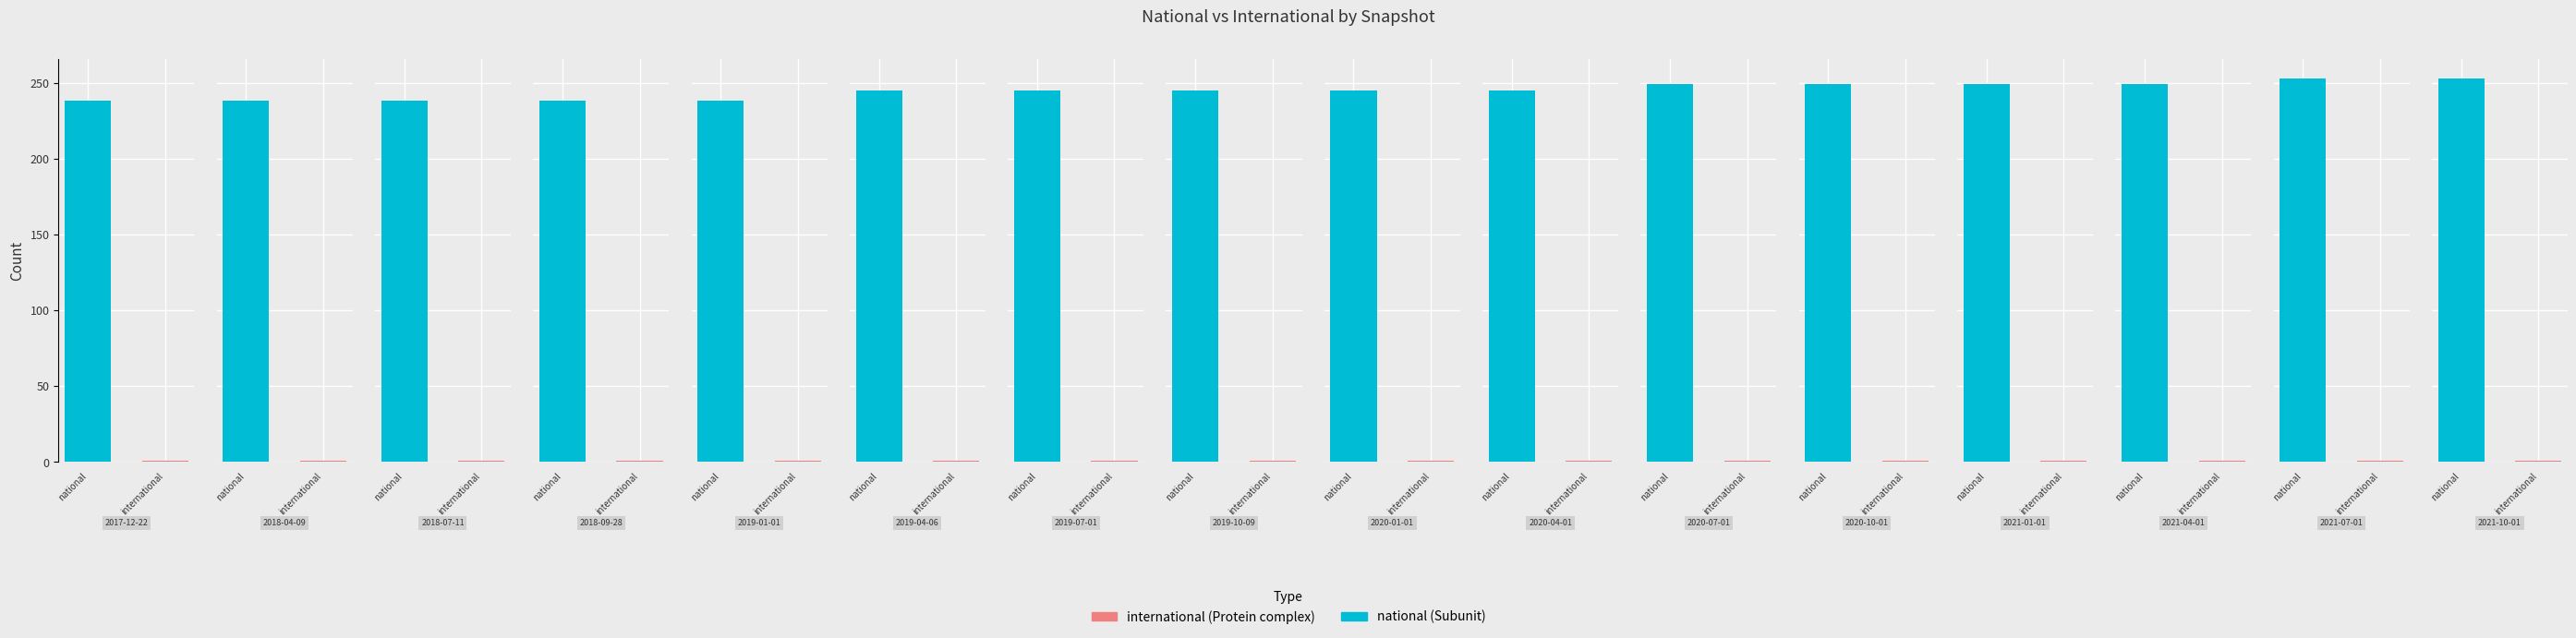

At which label does national first exceed 245?

2020-07-01